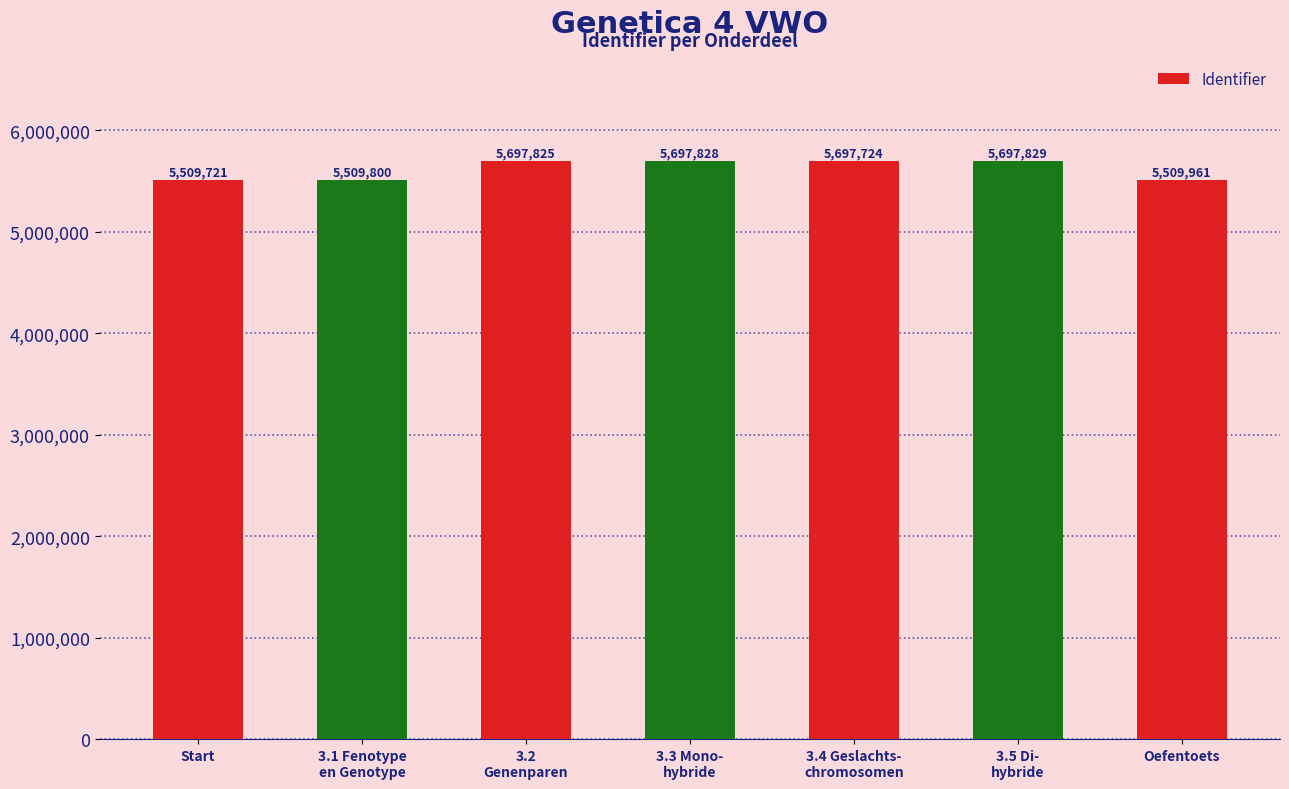

Which category has the highest value across all series?

3.5 Di-
hybride